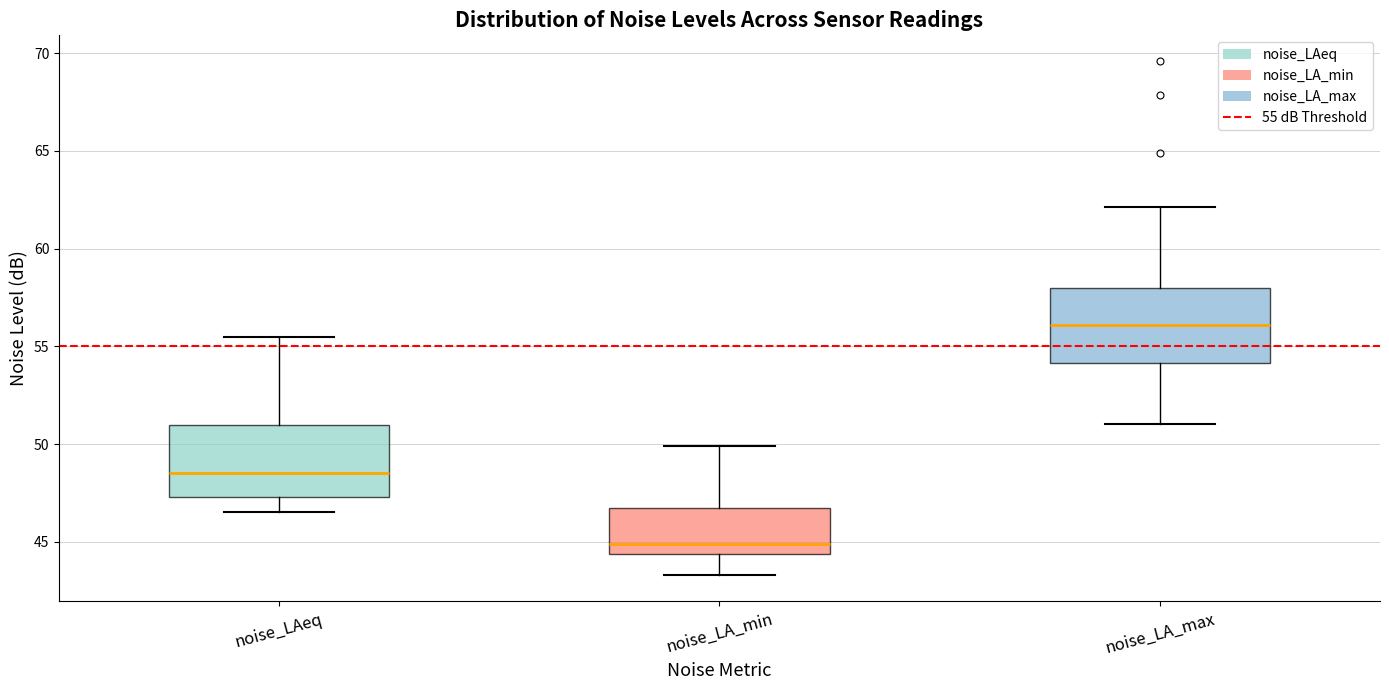

Where does the median line of the box for noise_LAeq sit on the y-axis? The values are not printed on the chart, so give them approximately, as read against the axis.

48.5